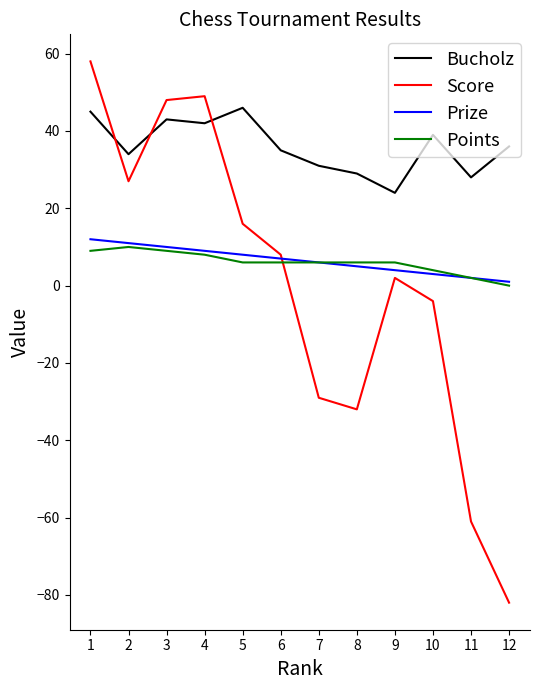

What is the minimum value shown in the chart?

-82